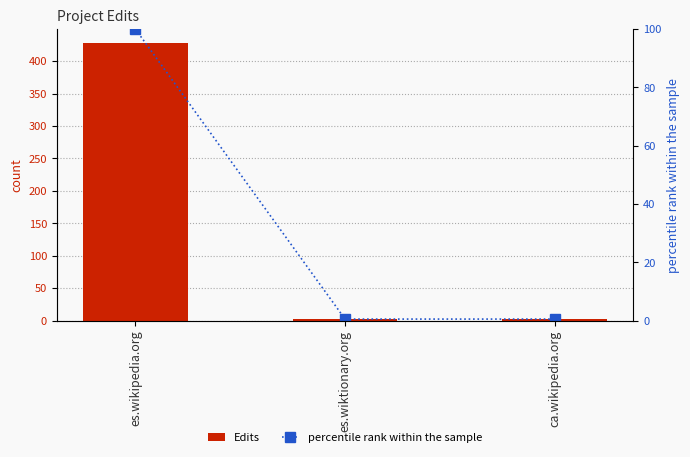

Rank the series by their maximum value, from highest to lowest.

Edits, percentile rank within the sample